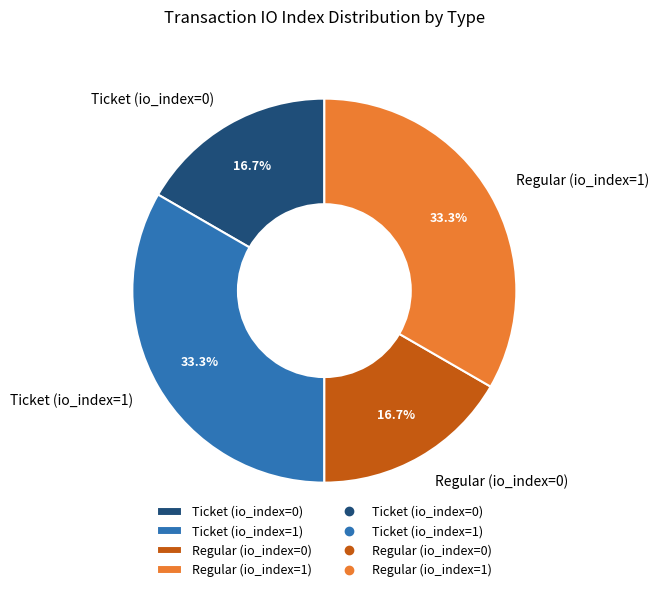

Is the sum of Ticket (io_index=1) and Regular (io_index=1) greater than half?

Yes